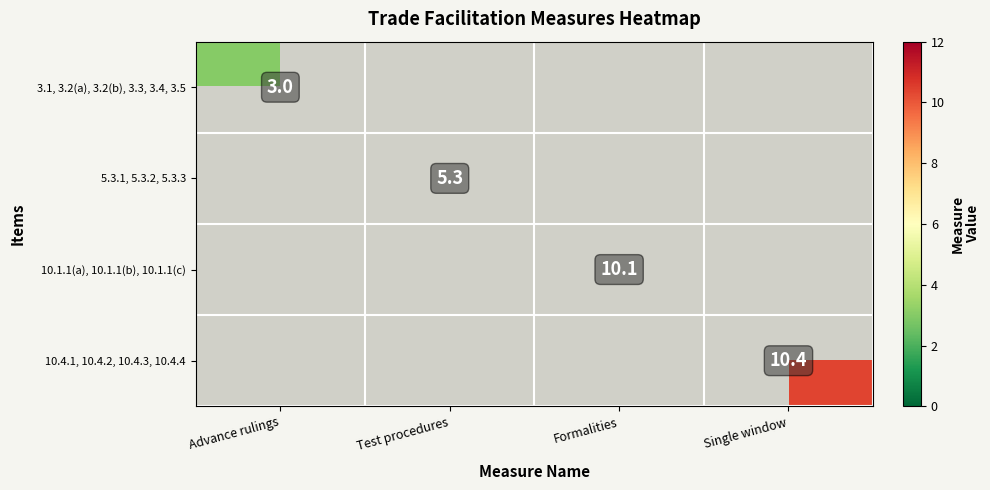

Which category has the lowest value across all series?

Advance rulings